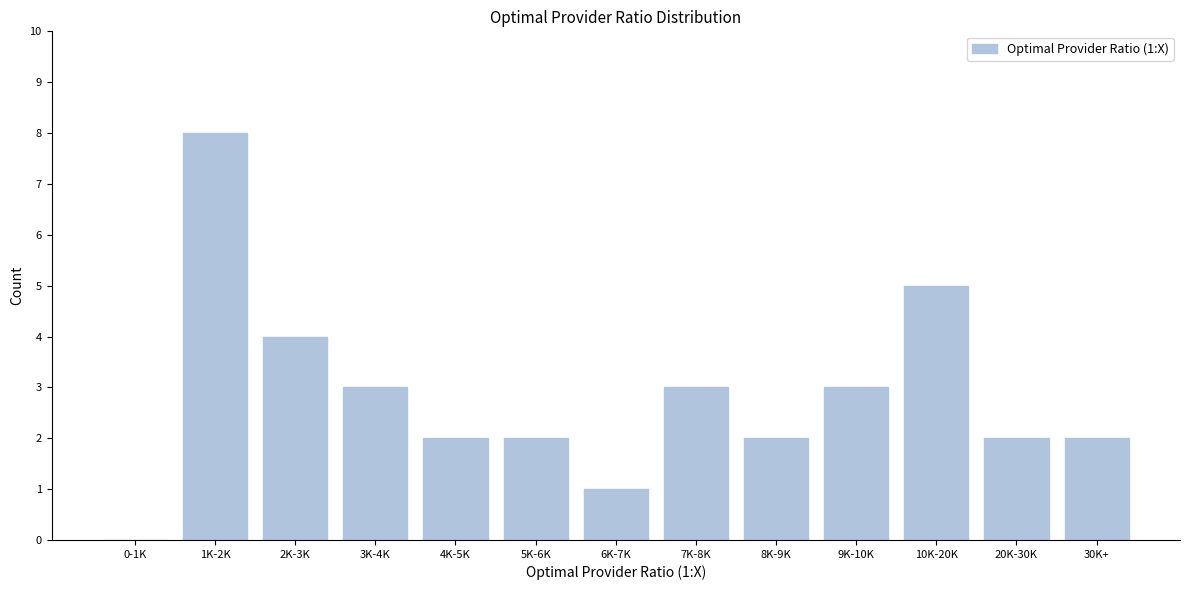

Reading left to right, extract all data points from this chart.

0-1K=0	1K-2K=8	2K-3K=4	3K-4K=3	4K-5K=2	5K-6K=2	6K-7K=1	7K-8K=3	8K-9K=2	9K-10K=3	10K-20K=5	20K-30K=2	30K+=2